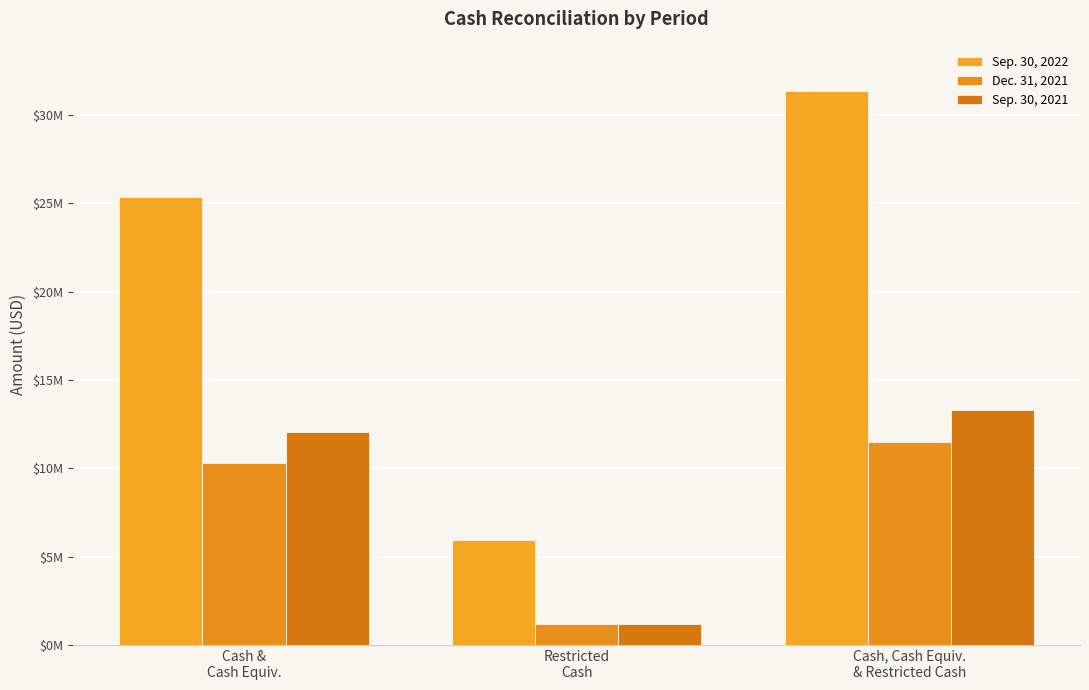

Reading left to right, extract all data points from this chart.

Sep. 30, 2022: 25382000	5960000	31342000
Dec. 31, 2021: 10288000	1200000	11488000
Sep. 30, 2021: 12076000	1200000	13276000